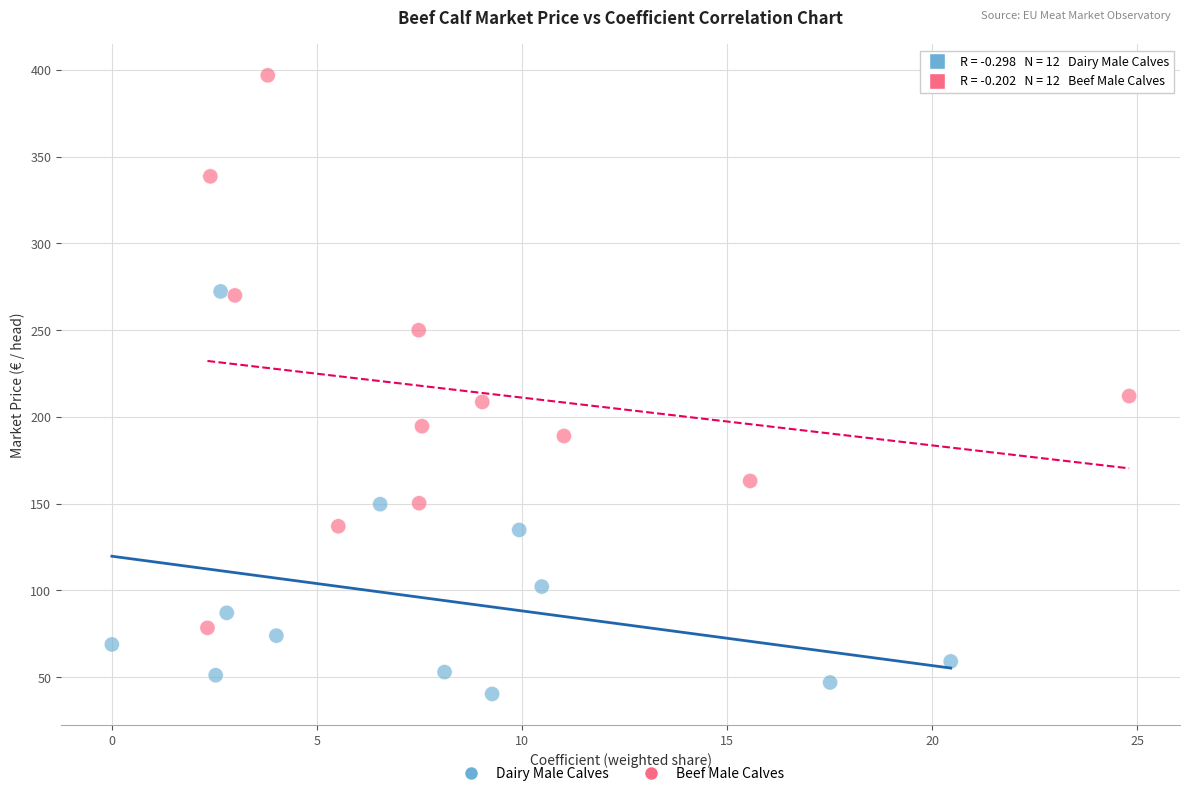

Which series has the widest spread of Y values?

Beef Male Calves